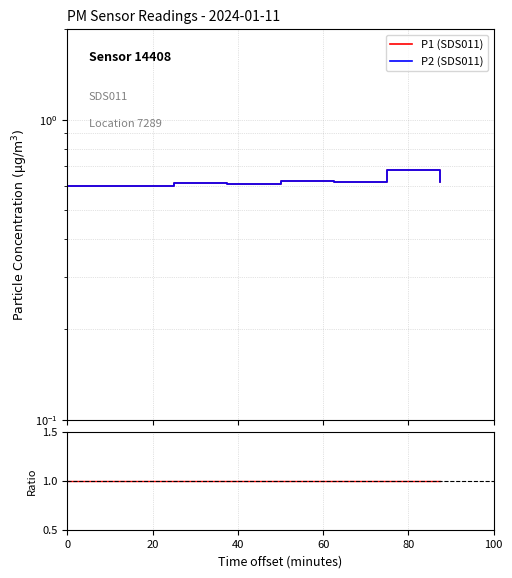

What is the minimum value shown in the chart?

0.6